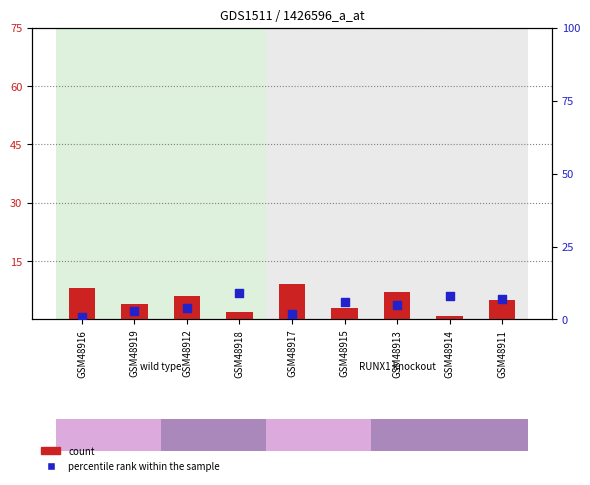

Is the value of count at GSM48916 greater than the value of percentile rank within the sample at GSM48918?

No